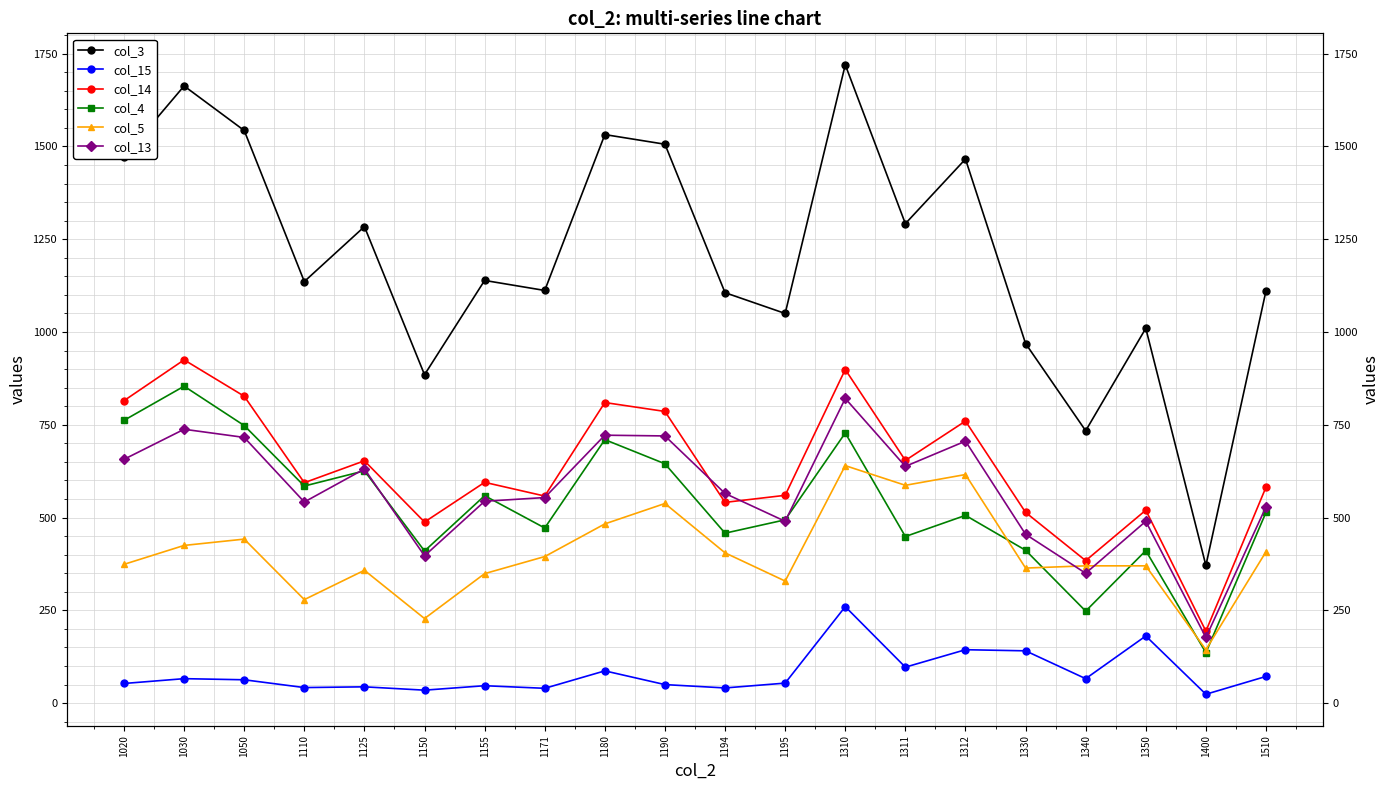

Which label corresponds to the largest value in the chart?

1310